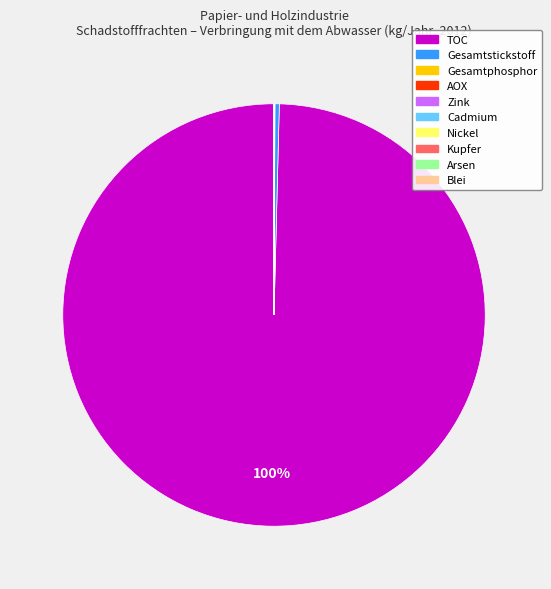

To the nearest percent, what is the difference between the largest and smallest slice percentages?

100%